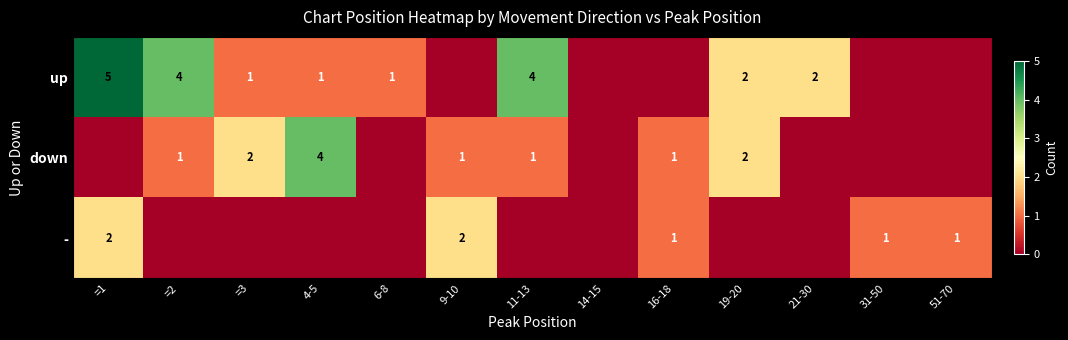

The value of down at 19-20 is 2. True or false?

True